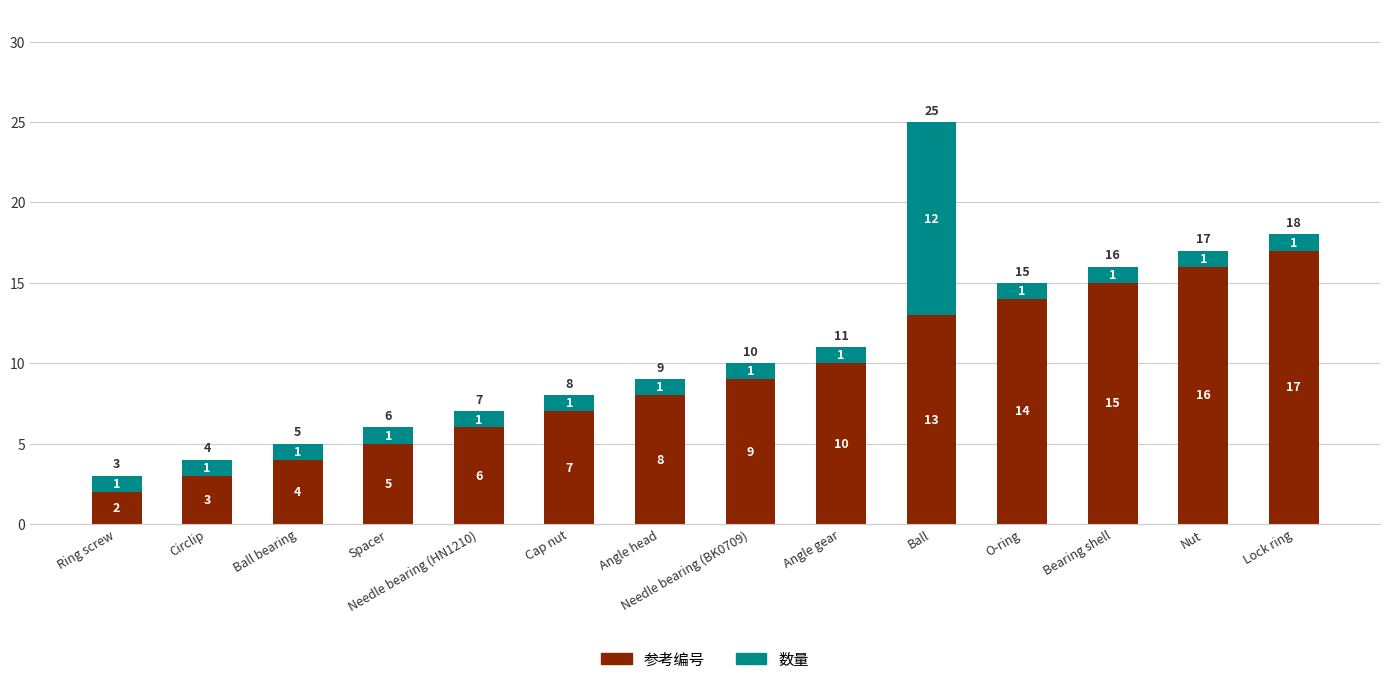

Rank the categories by 参考编号 value from lowest to highest.

Ring screw, Circlip, Ball bearing, Spacer, Needle bearing (HN1210), Cap nut, Angle head, Needle bearing (BK0709), Angle gear, Ball, O-ring, Bearing shell, Nut, Lock ring